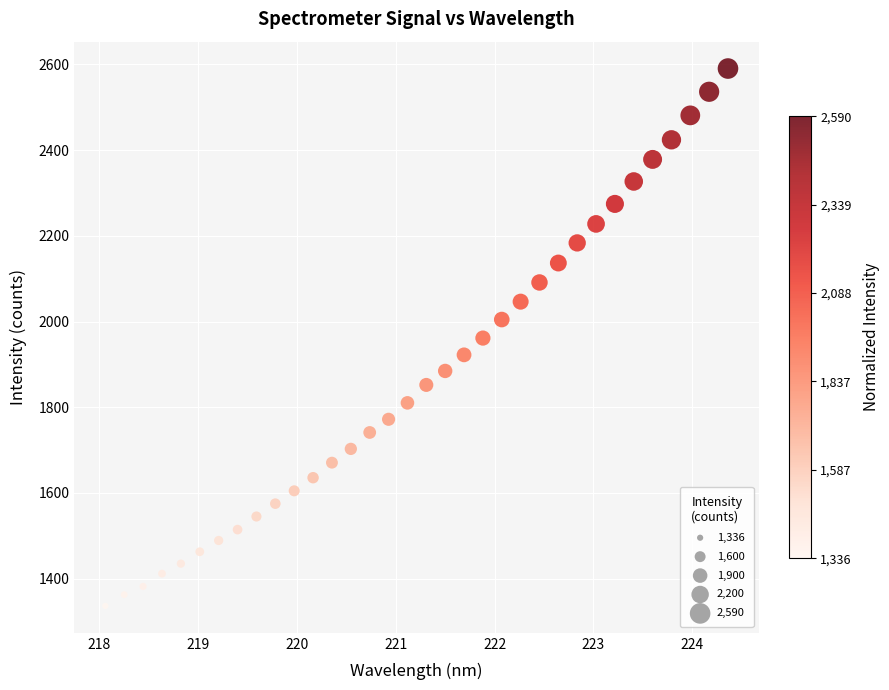

What is the range of Y values (max minus min)?

1253.9